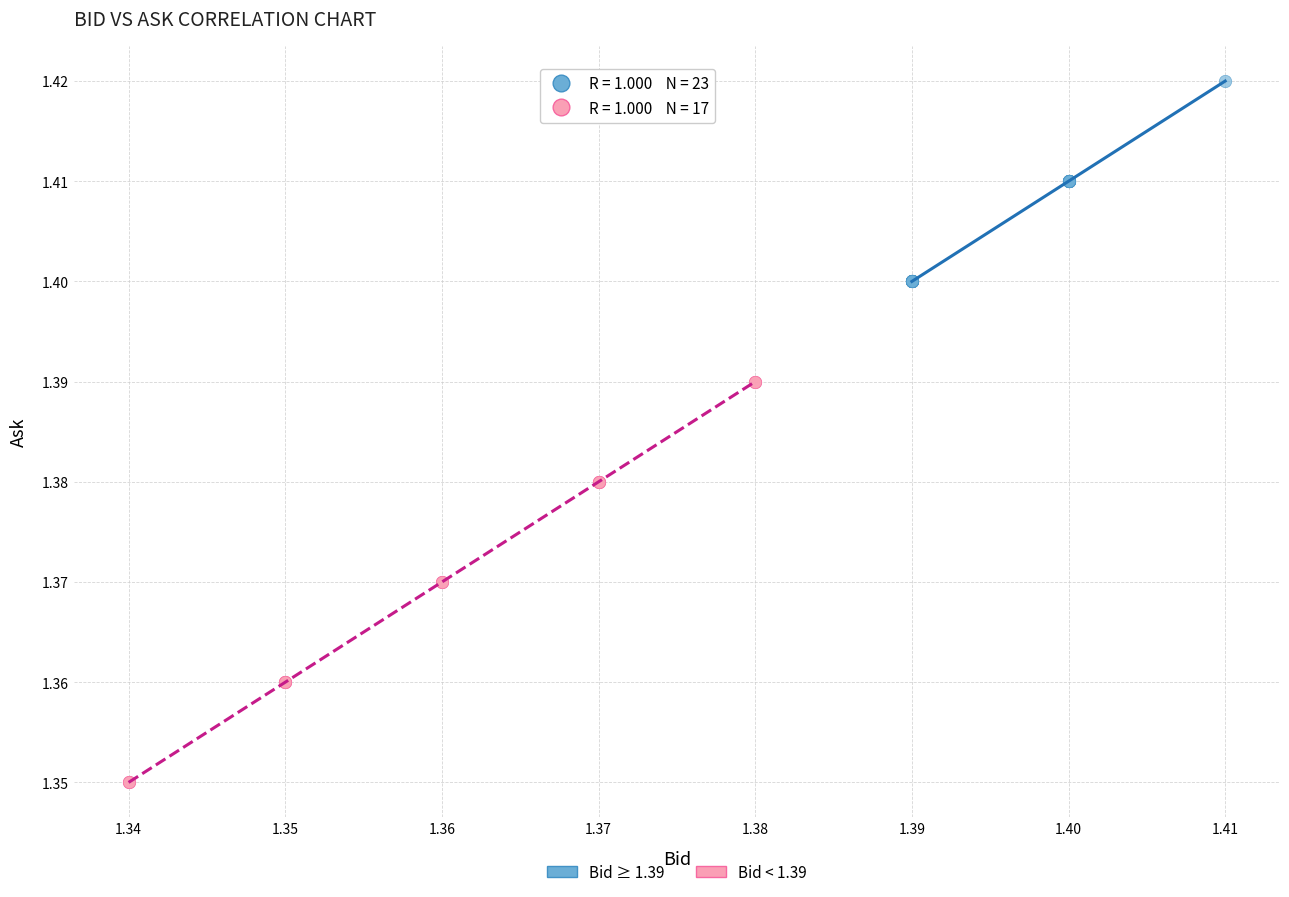

Which series contains the highest Y value?

Bid ≥ 1.39